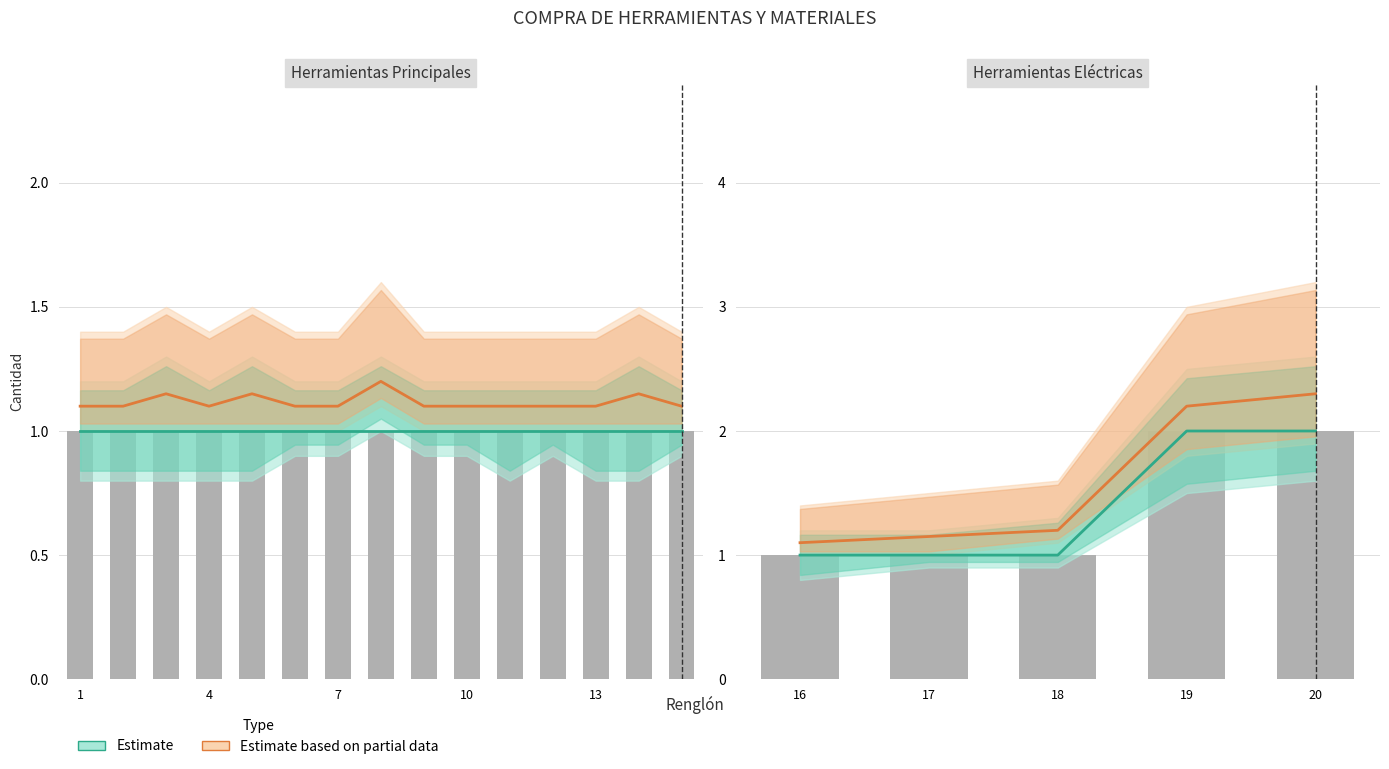

Which category has the lowest value in the Estimate series?

16